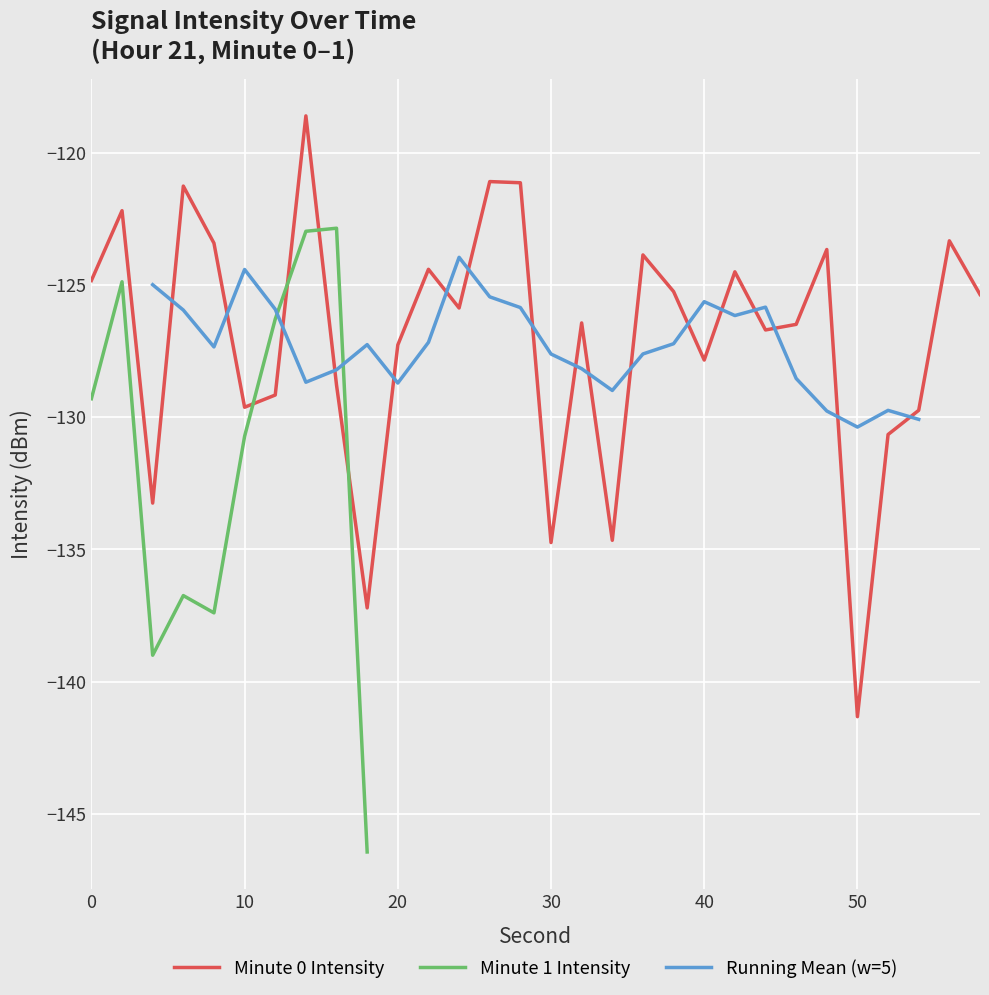

What is the minimum value for Minute 0 Intensity?

-141.3